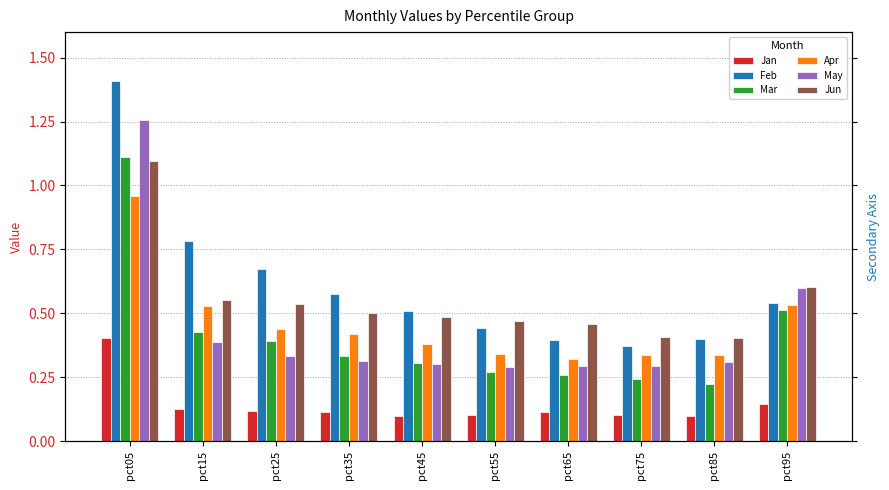

Rank the categories by Feb value from highest to lowest.

pct05, pct15, pct25, pct35, pct95, pct45, pct55, pct85, pct65, pct75